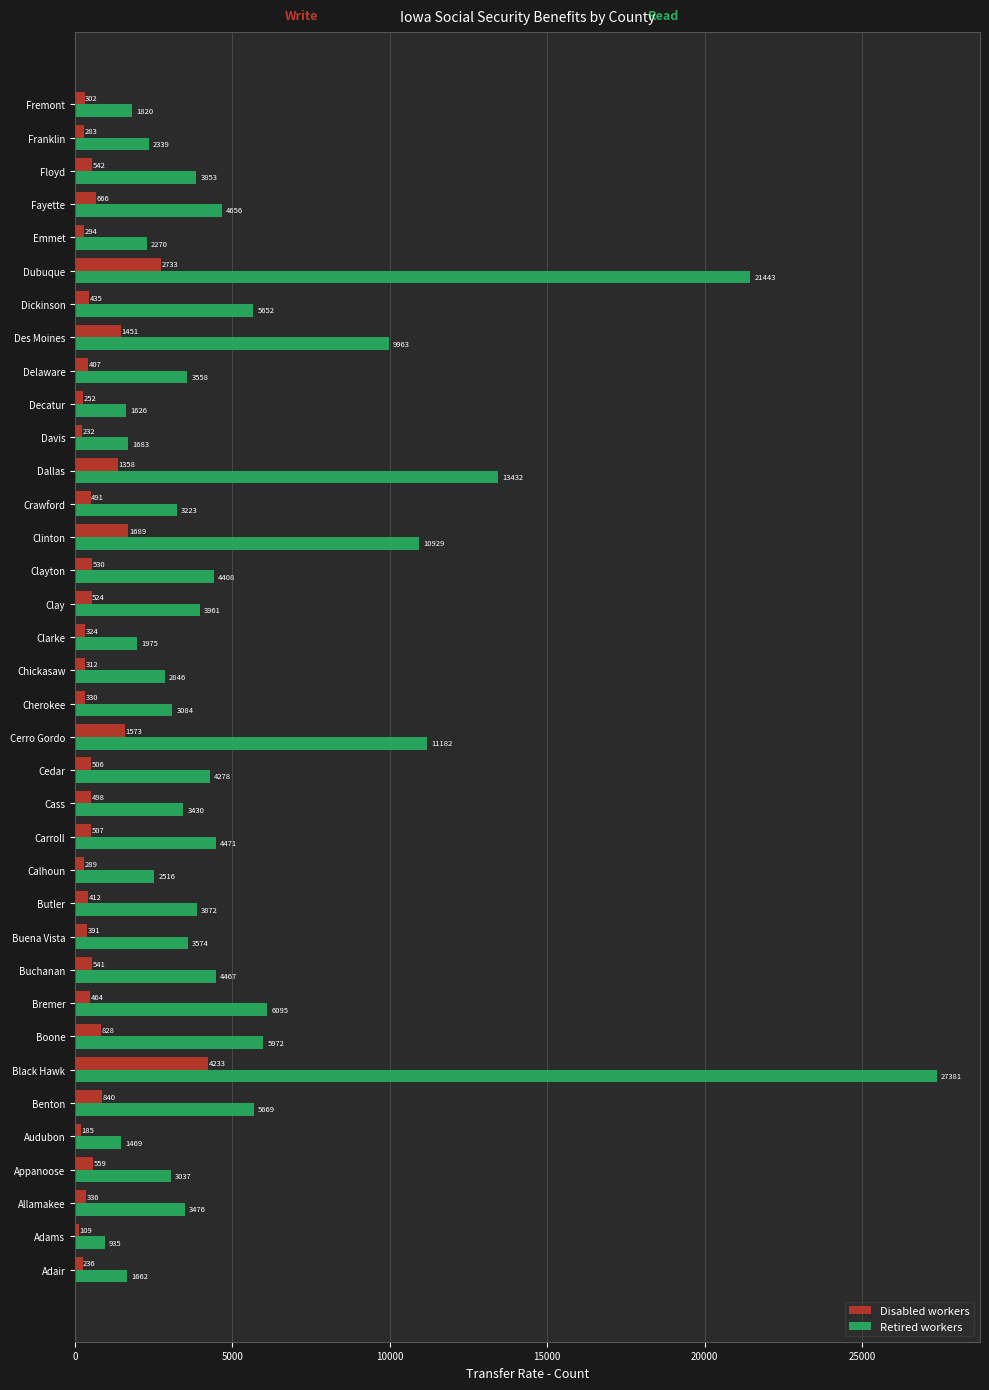

Which series has the widest spread of values?

Retired workers